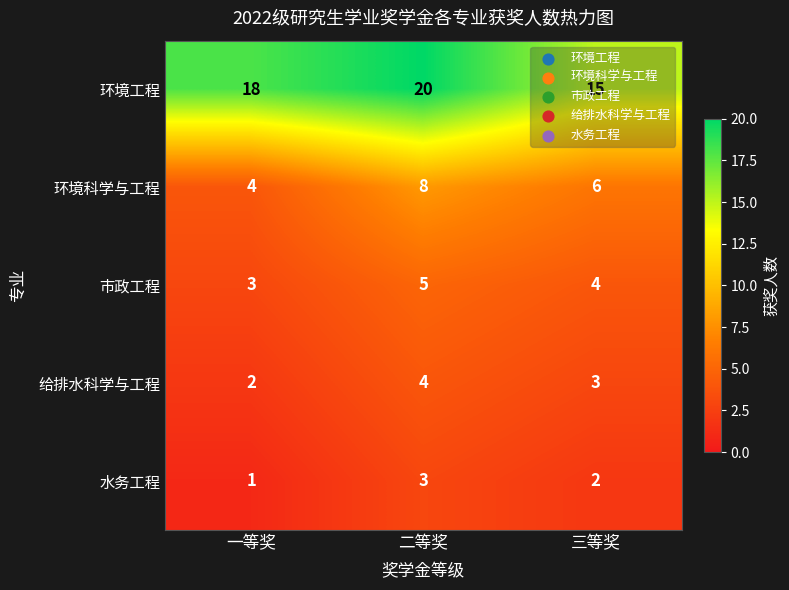

What is the smallest value displayed?

1